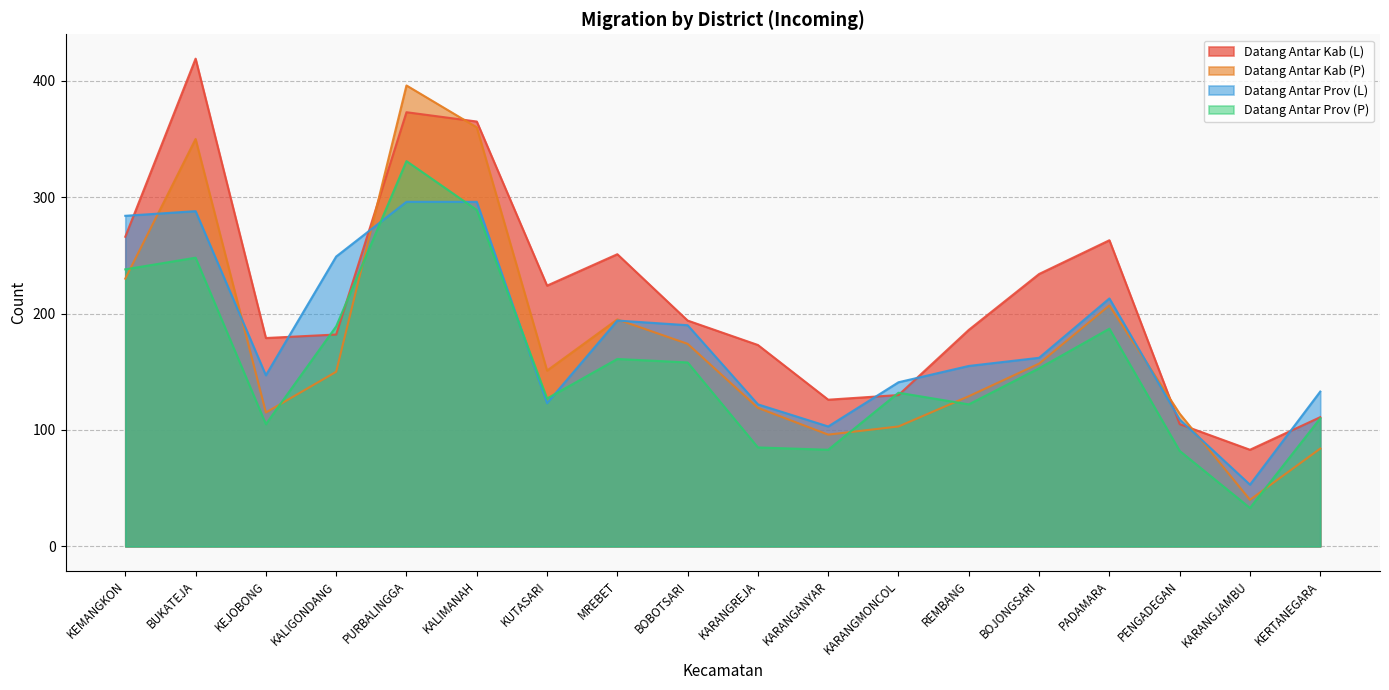

How many lines are shown in the chart?

4